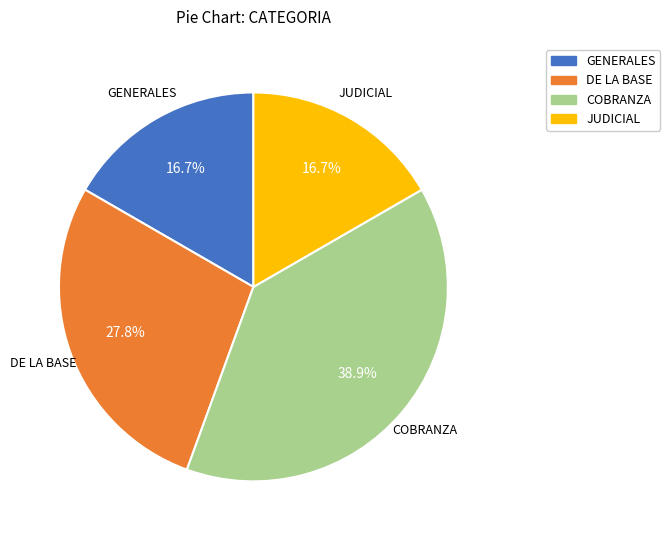

Does GENERALES account for over 50% of the chart?

No